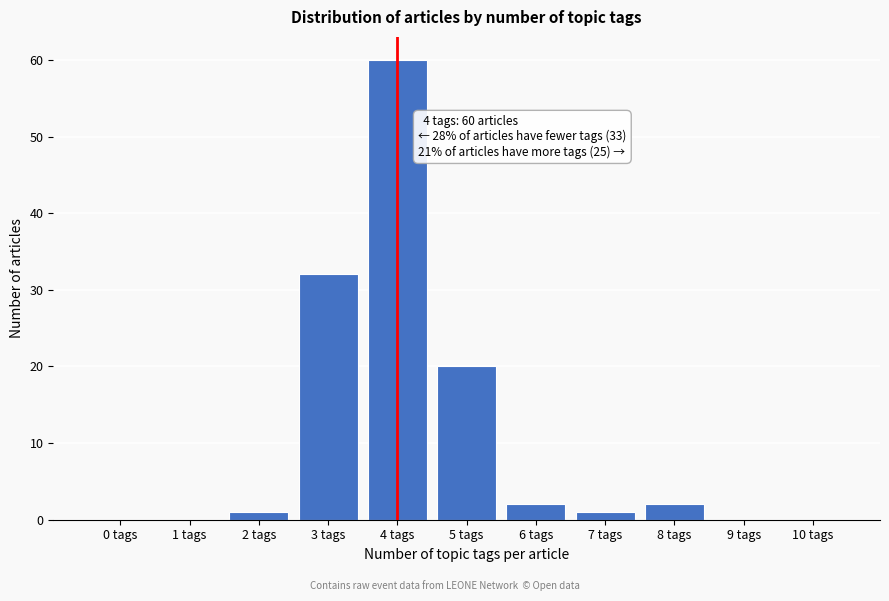

Reading left to right, list all the values displayed in this chart.

0 tags=0	1 tags=0	2 tags=1	3 tags=32	4 tags=60	5 tags=20	6 tags=2	7 tags=1	8 tags=2	9 tags=0	10 tags=0